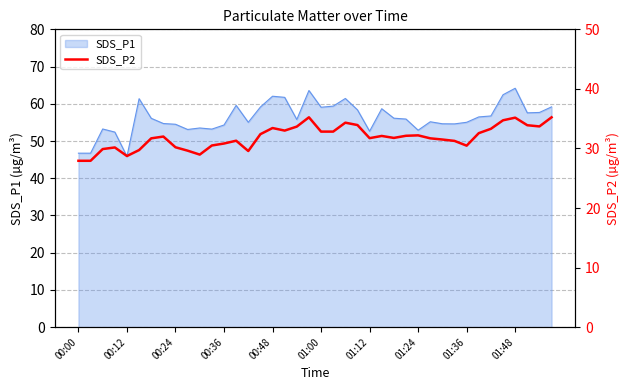

How many lines are shown in the chart?

1